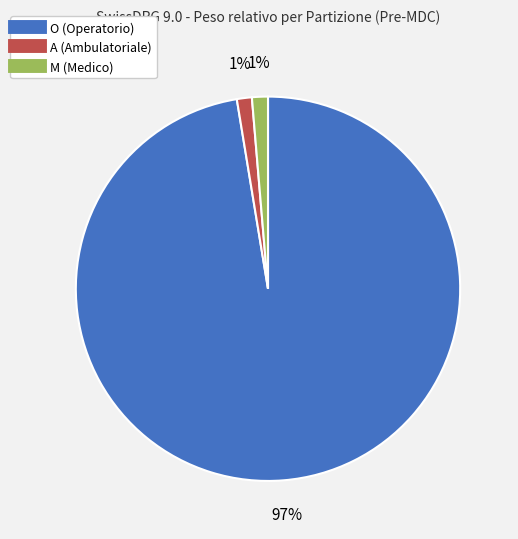

Does any single category account for the majority?

Yes